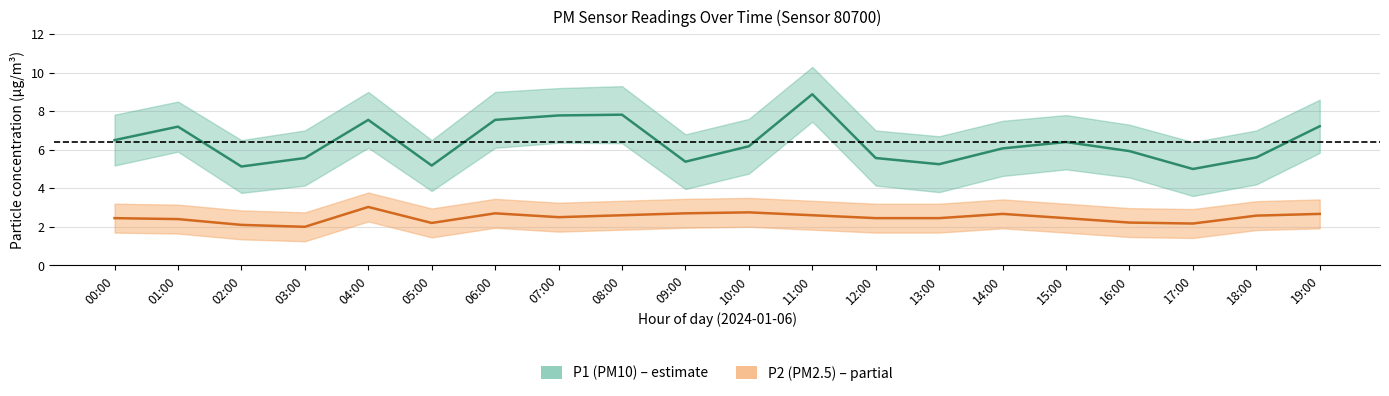

What position from the left is 02:00?

3